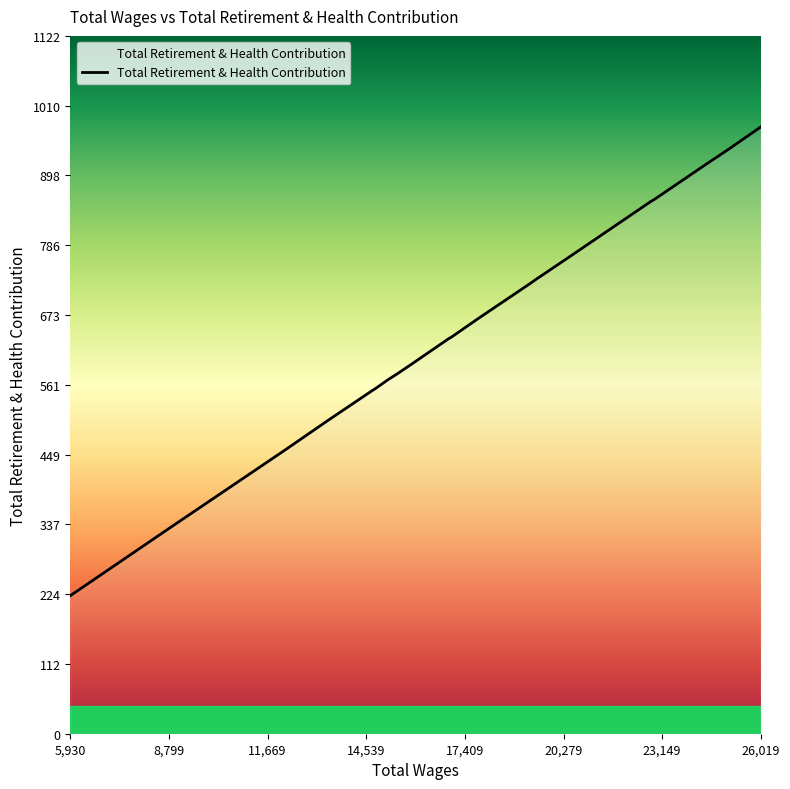

What is the difference between the maximum and minimum values?

754